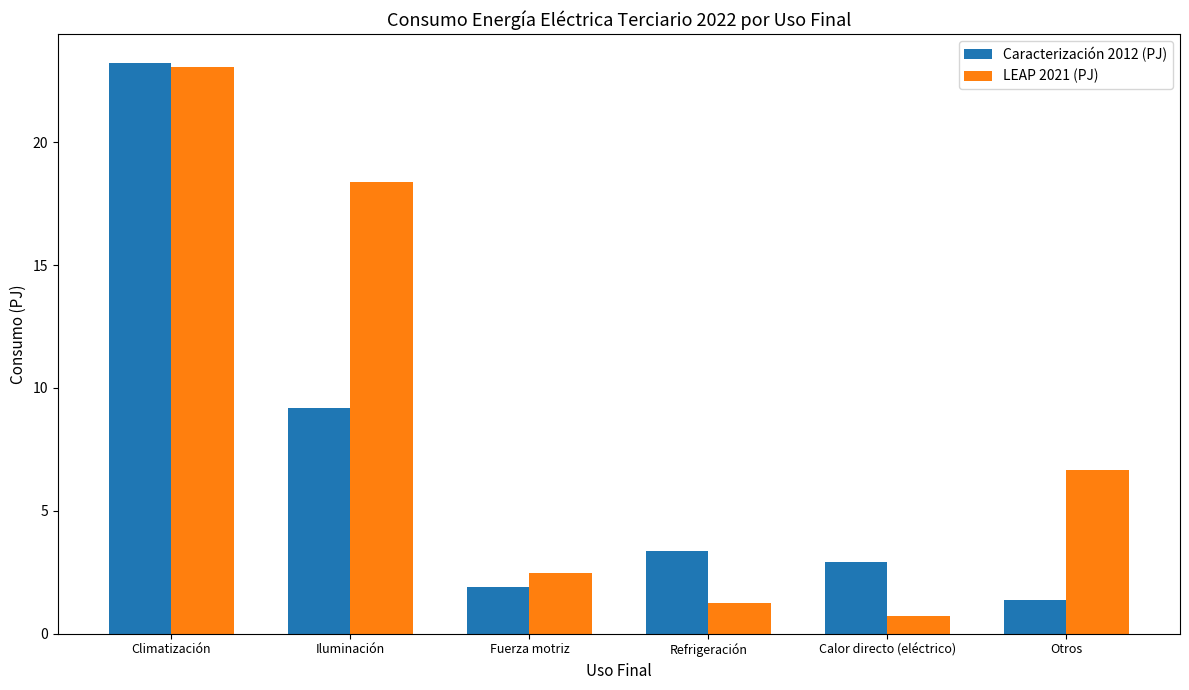

Which category has the lowest value in the LEAP 2021 (PJ) series?

Calor directo (eléctrico)